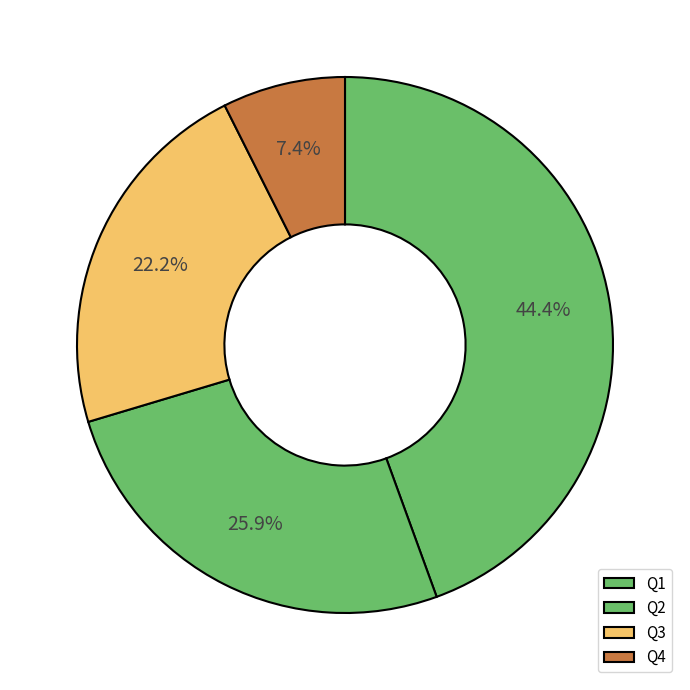

To the nearest percent, what percentage of the pie is Q4?

7%